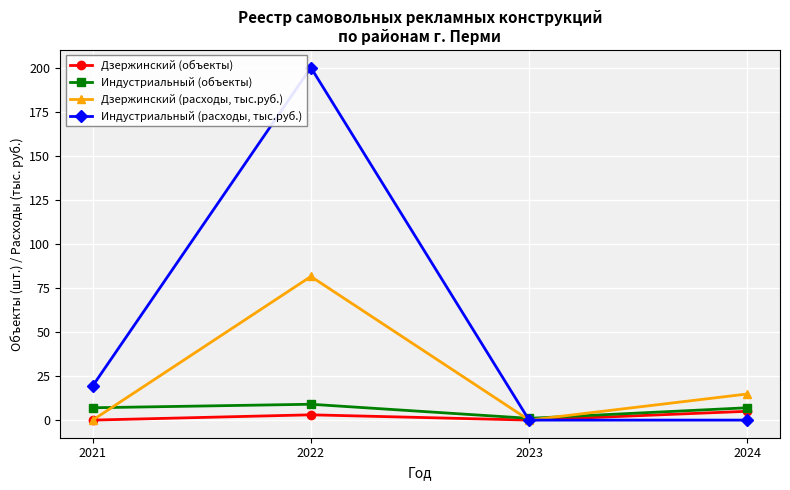

The Индустриальный (расходы, тыс.руб.) series shows 19.4 at 2021. True or false?

True